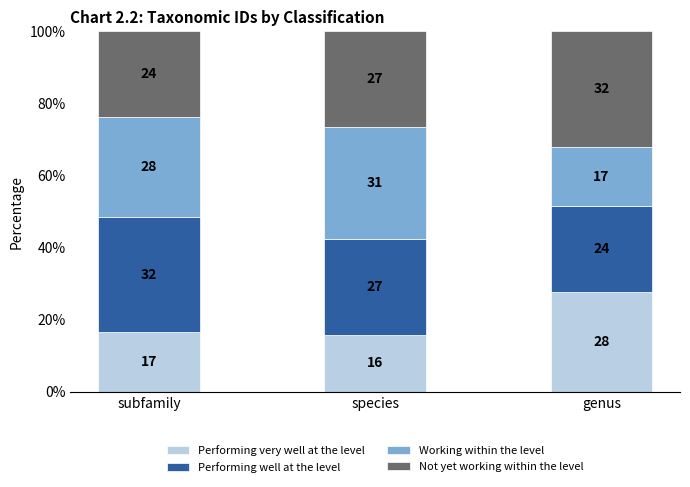

List the series in order of their peak value, highest first.

Not yet working within the level, Performing well at the level, Working within the level, Performing very well at the level